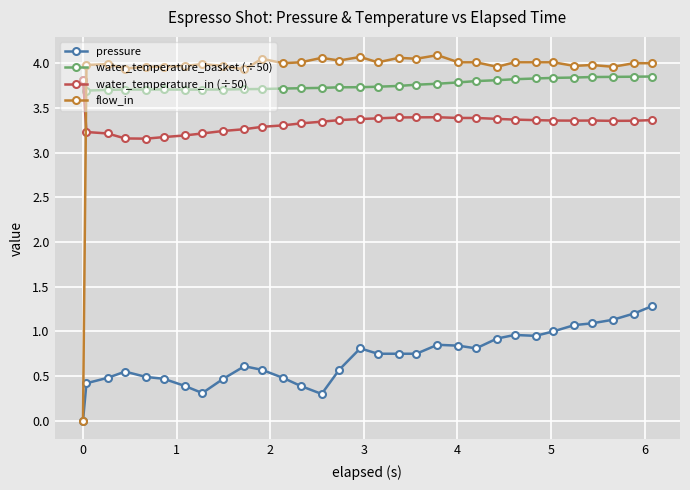

What is the maximum value shown in the chart?

4.1